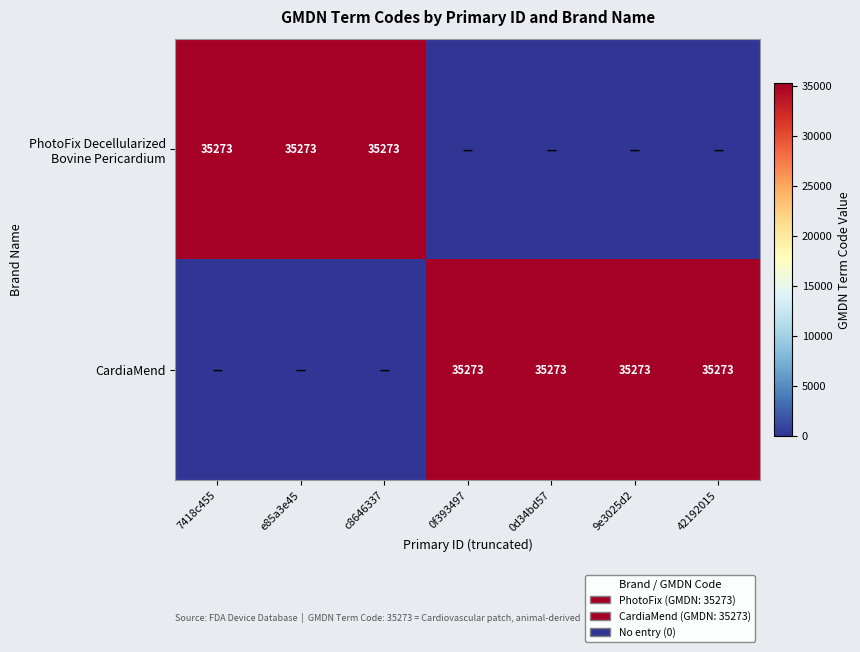

True or false: CardiaMend has a value of 53207 at 9e3025d2.

False